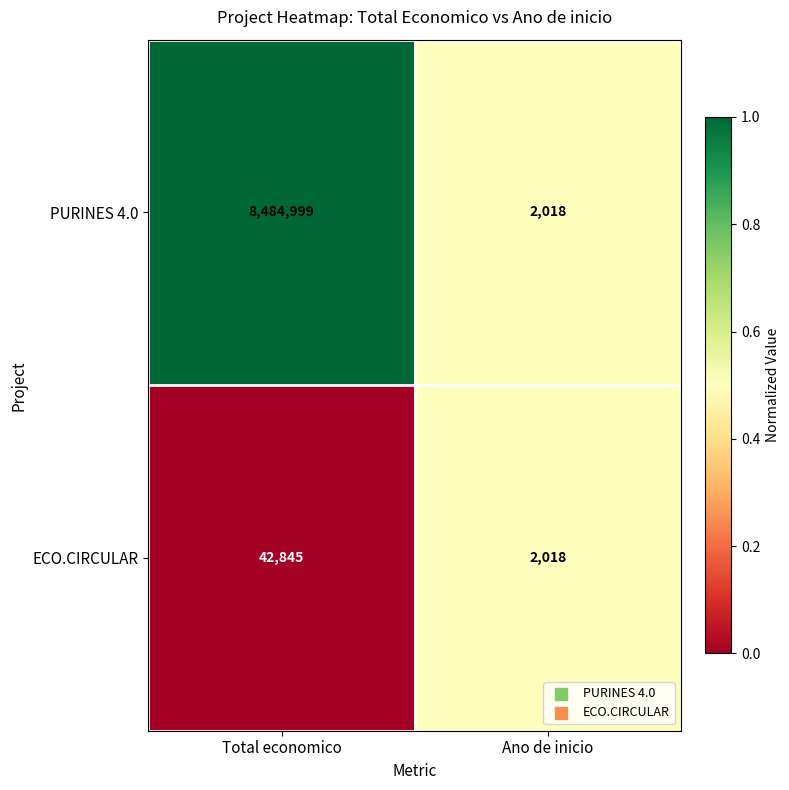

What is the approximate value of ECO.CIRCULAR at Total economico, to the nearest 100?

42800